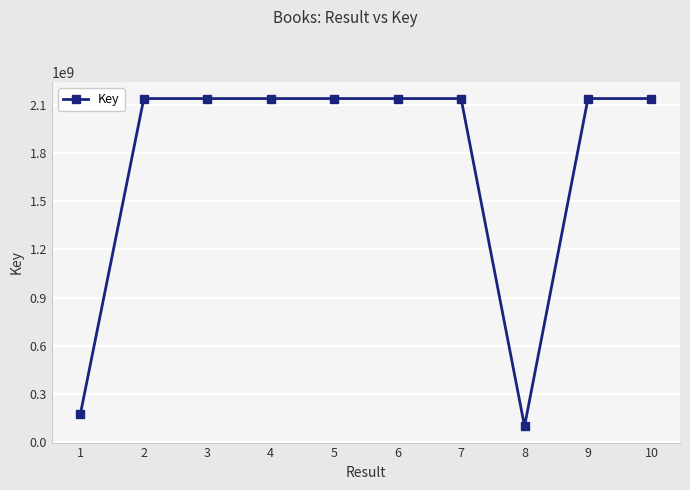

Between 10 and 1, which is larger?

10